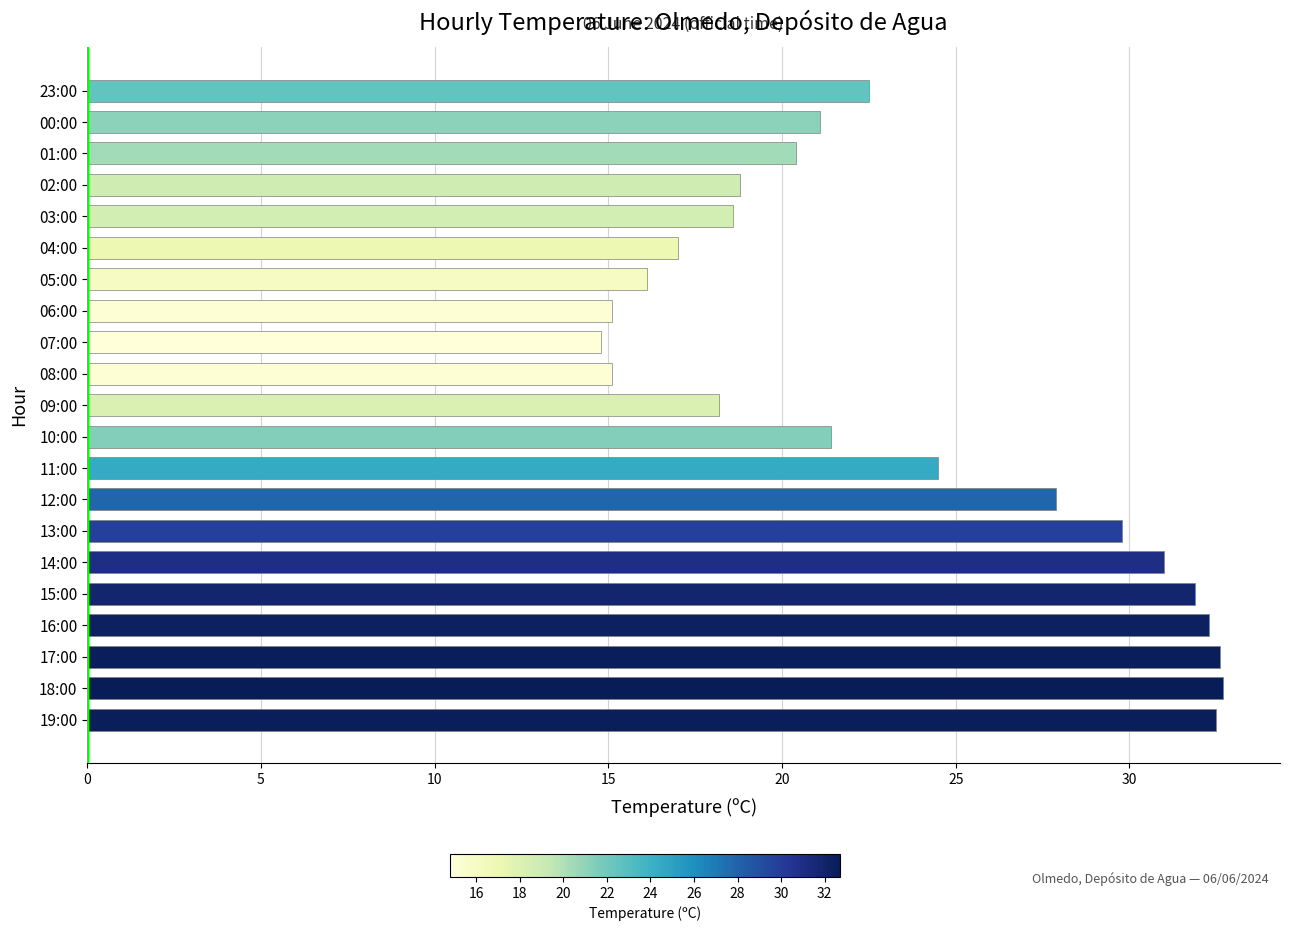

What is the greatest value displayed?

32.7